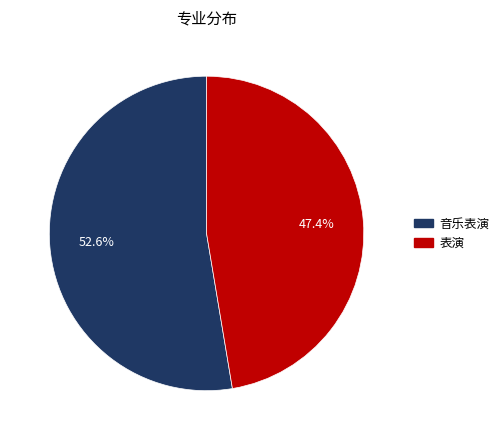

Combined, what portion of the pie is 表演 and 音乐表演?

100.0%